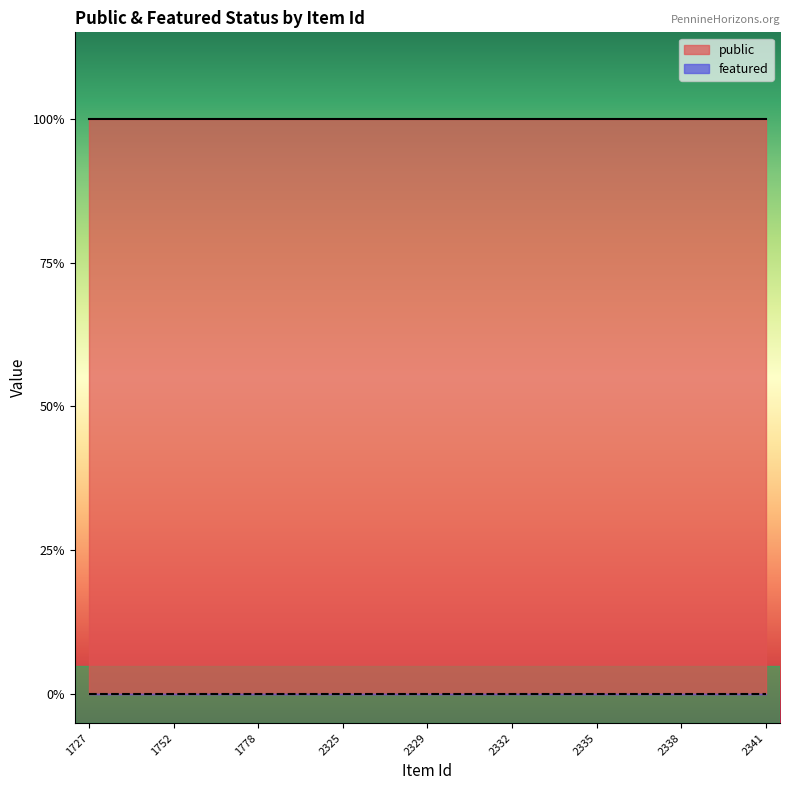

Reading left to right, what are all the values shown in this chart?

public: 1	1	1	1	1	1	1	1	1	1	1	1	1	1	1	1	1	1	1	1	1	1	1	1	1
featured: 0	0	0	0	0	0	0	0	0	0	0	0	0	0	0	0	0	0	0	0	0	0	0	0	0